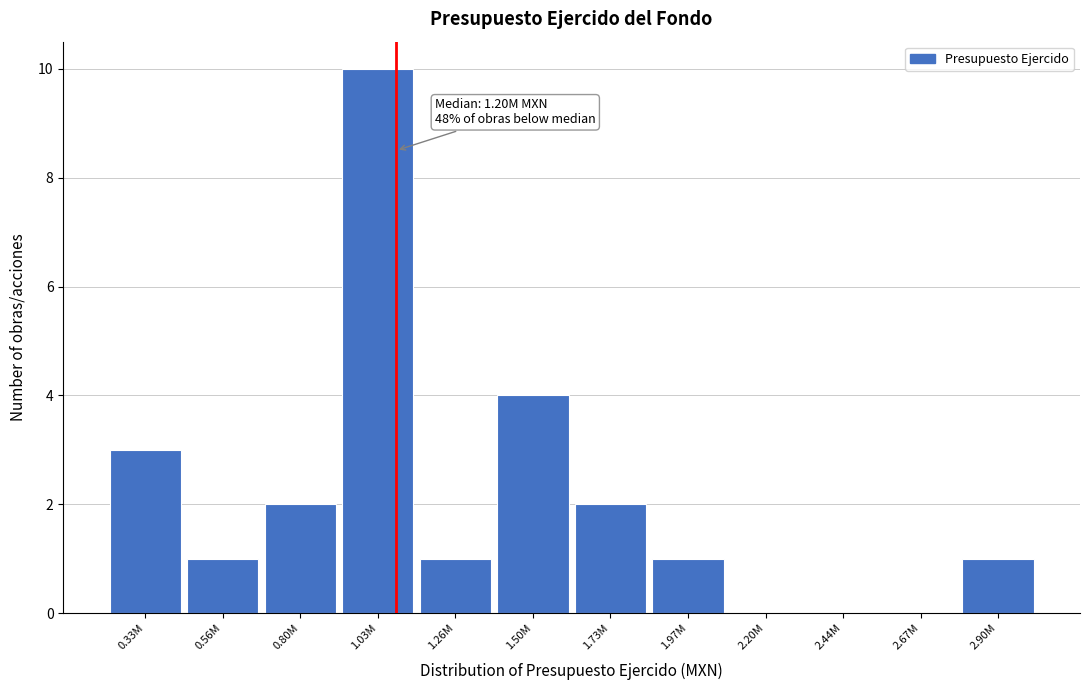

Reading right to left, transcribe all the data shown in this chart.

2.90M=1	2.67M=0	2.44M=0	2.20M=0	1.97M=1	1.73M=2	1.50M=4	1.26M=1	1.03M=10	0.80M=2	0.56M=1	0.33M=3